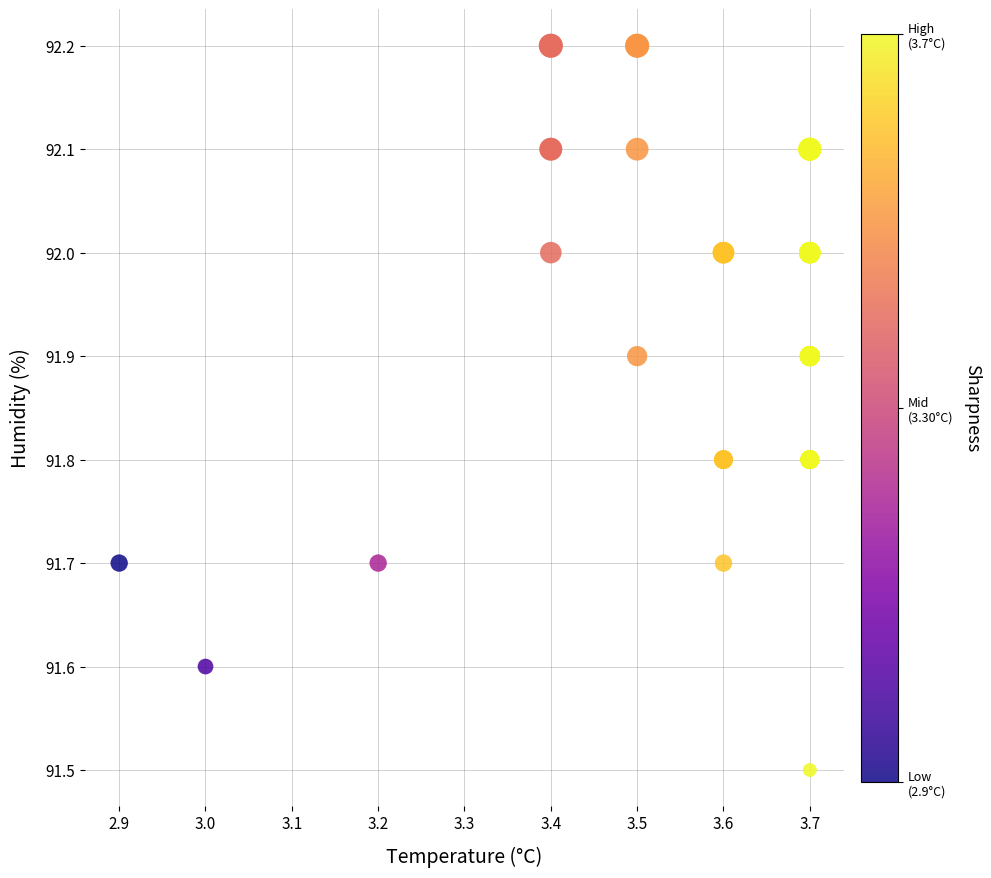

What Y value in the scatter plot is closest to 91?

91.5